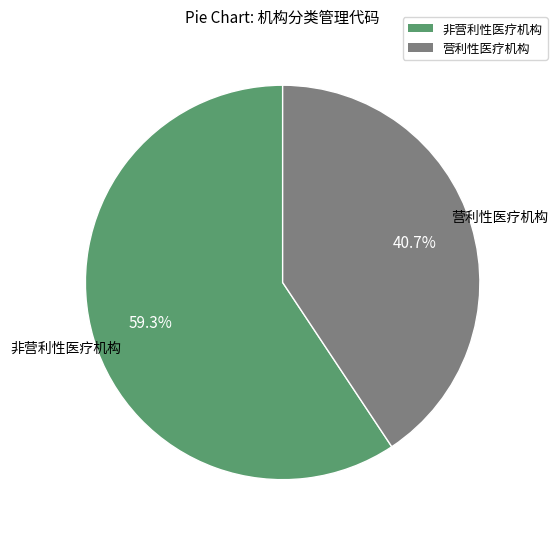

What is the total percentage of 非营利性医疗机构 and 营利性医疗机构?

100.0%